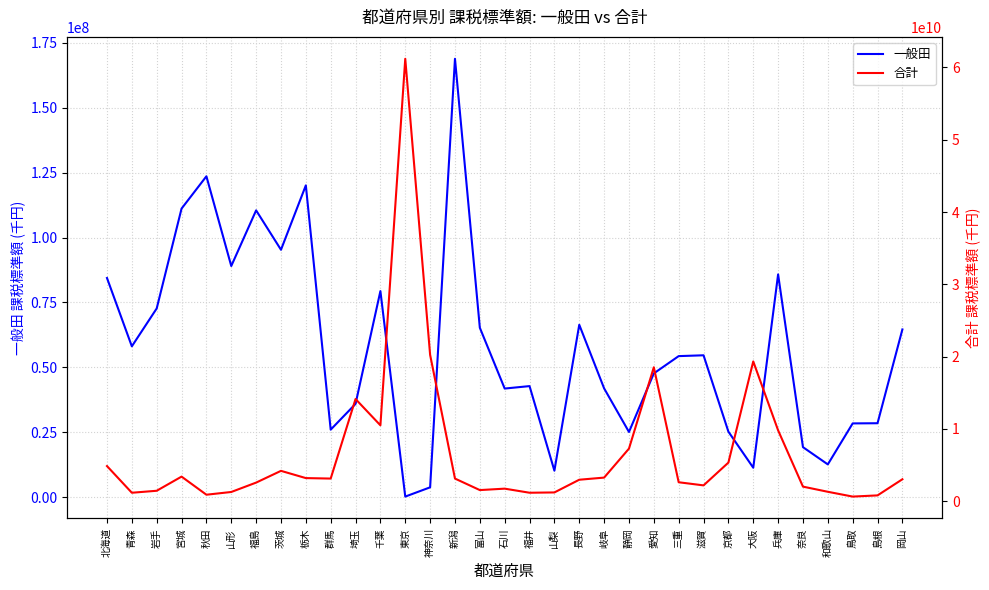

What is the total value across all series at 滋賀?

2247893872